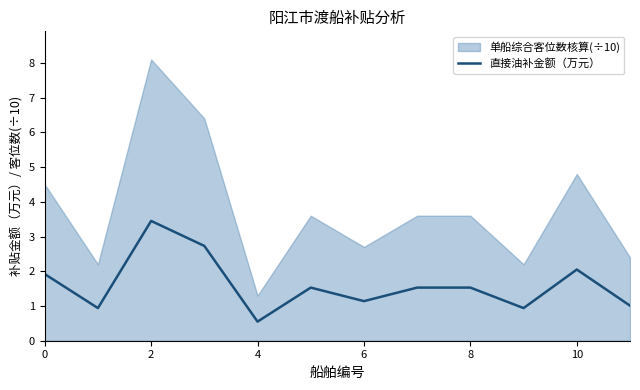

How many points are lower than both their immediate neighbors (excluding endpoints)?

4